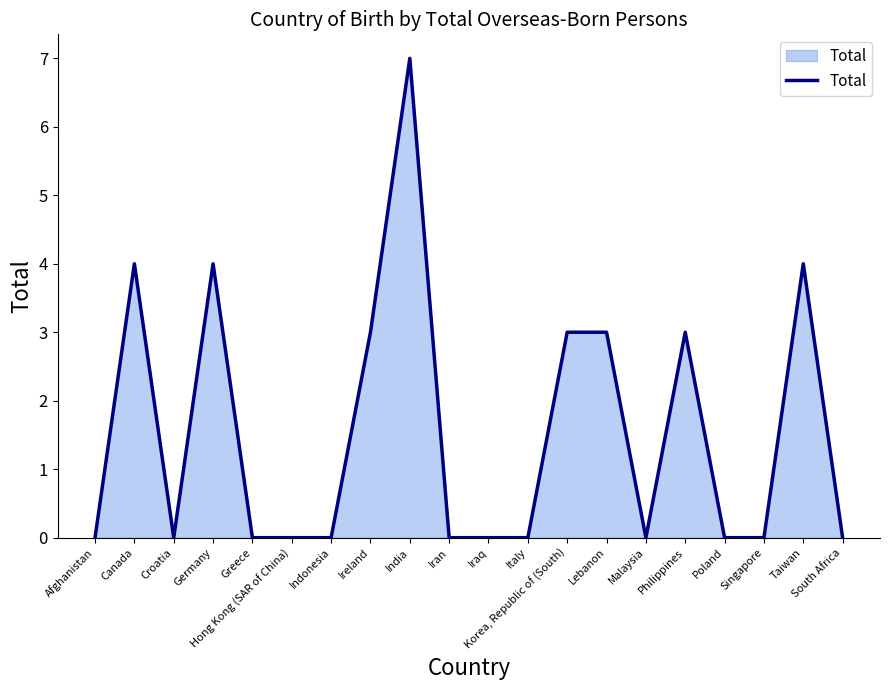

What position from the right is Poland?

4